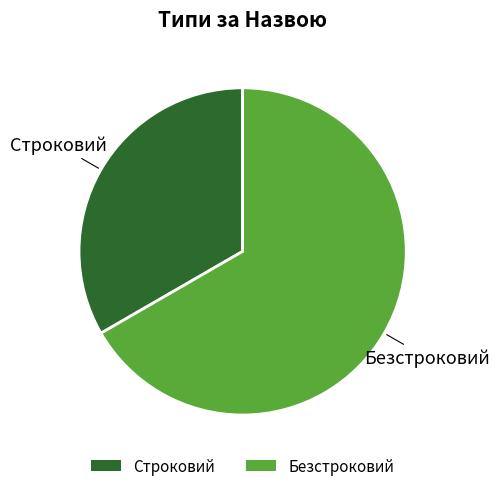

True or false: Безстроковий accounts for 67% of the total.

True